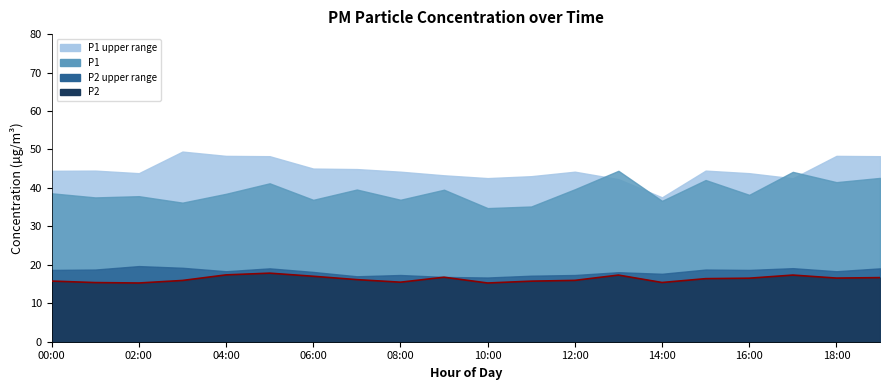

How many points are lower than both their immediate neighbors (excluding endpoints)?

5